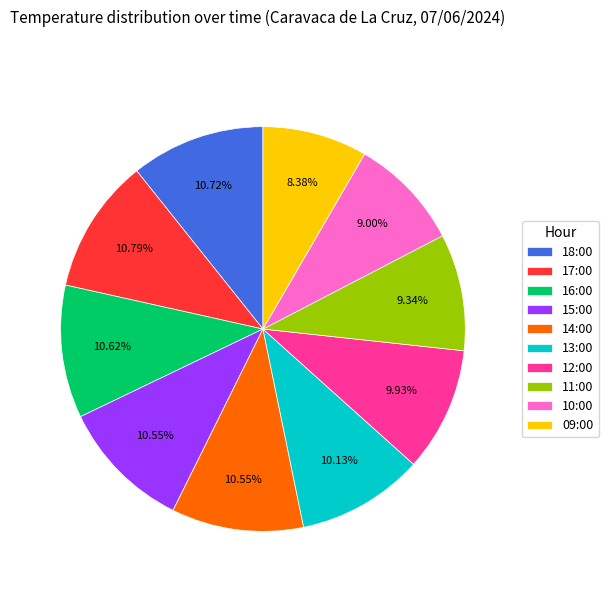

How much of the chart is everything except 16:00?

89.4%